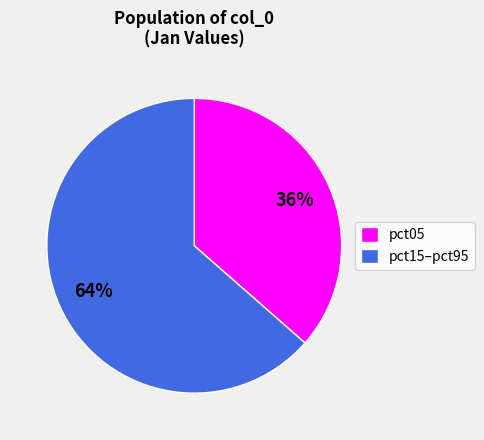

What percentage is the pct05 slice, to the nearest percent?

36%